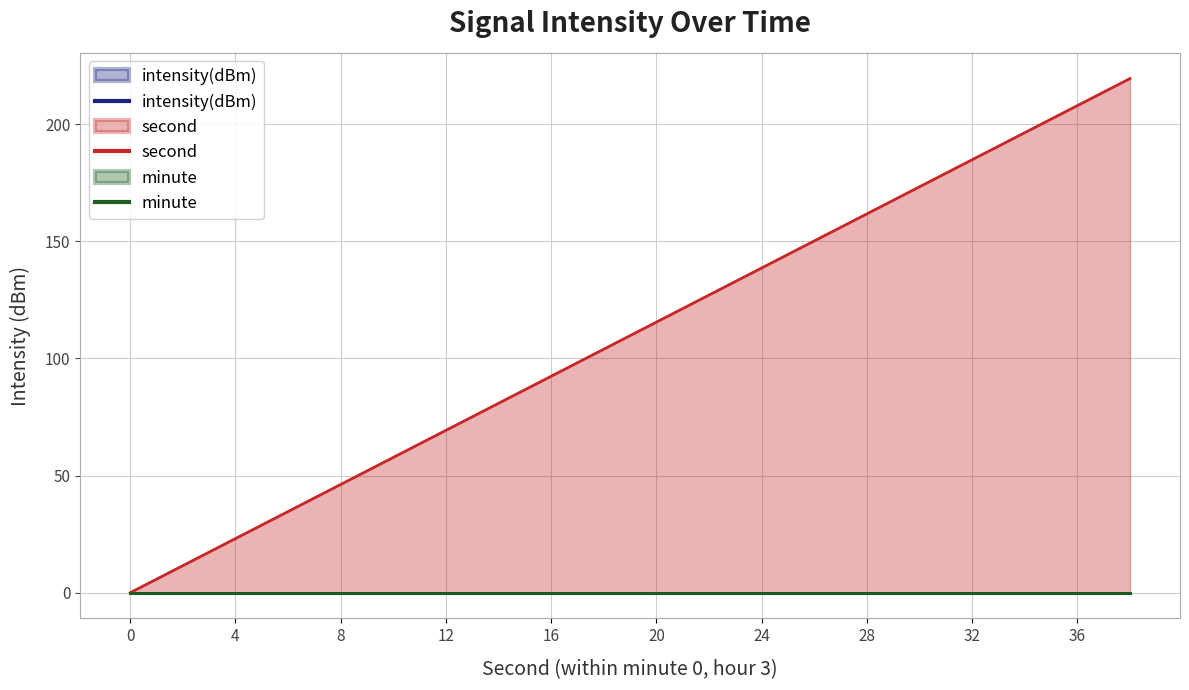

Is the value of intensity(dBm) at 36 greater than the value of second at 4?

No